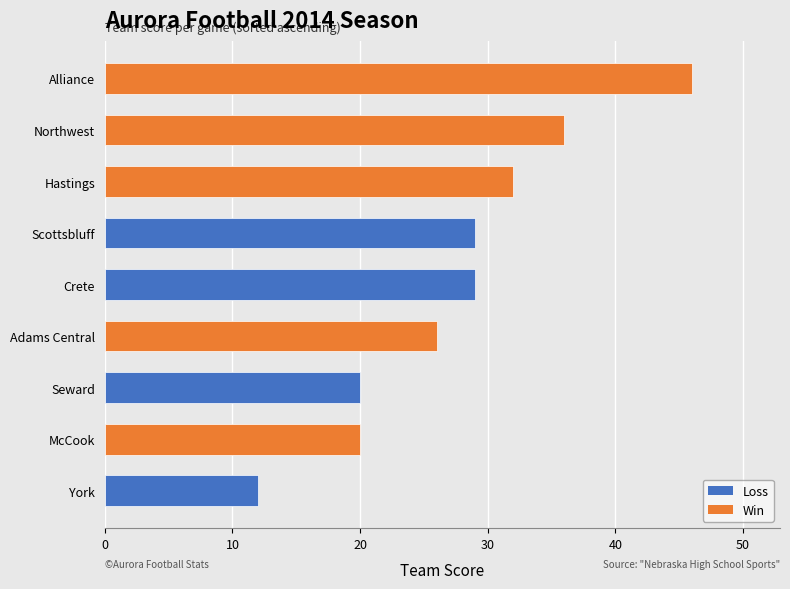

What is the average value?

28